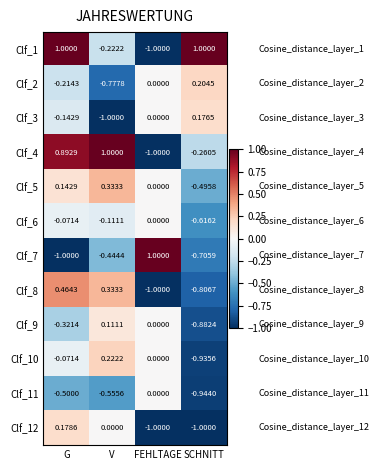

Between V and FEHLTAGE, which series saw the biggest shift?

Clf_4